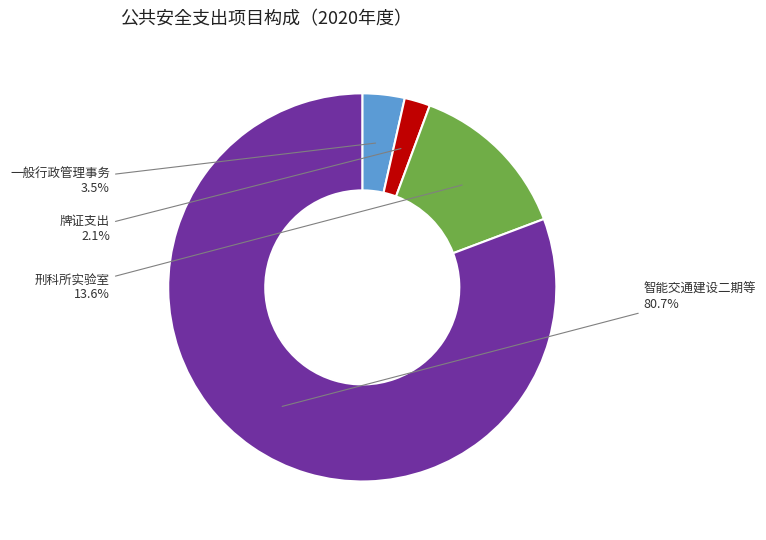

How many segments does this pie chart have?

4